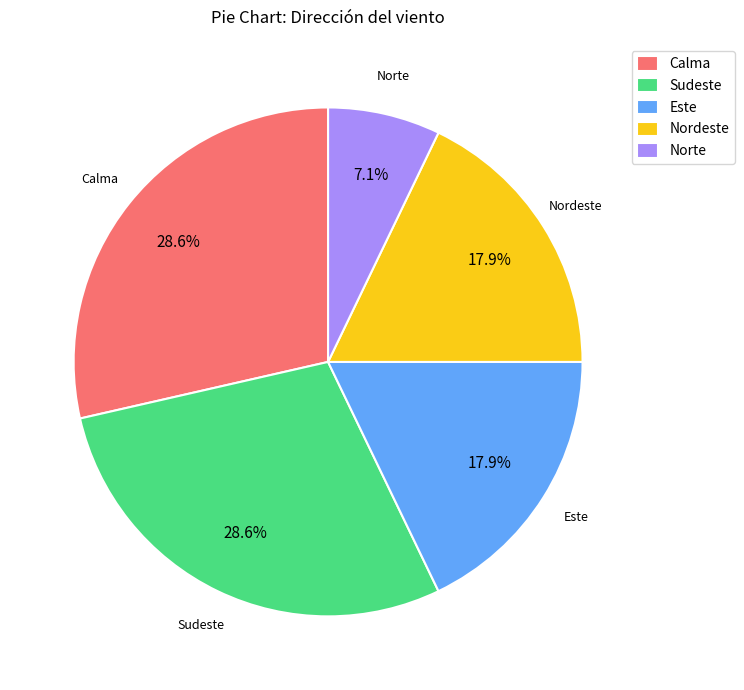

How many segments does this pie chart have?

5